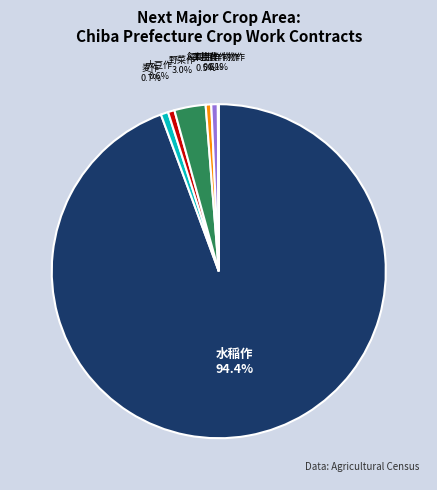

Does any single category account for the majority?

Yes